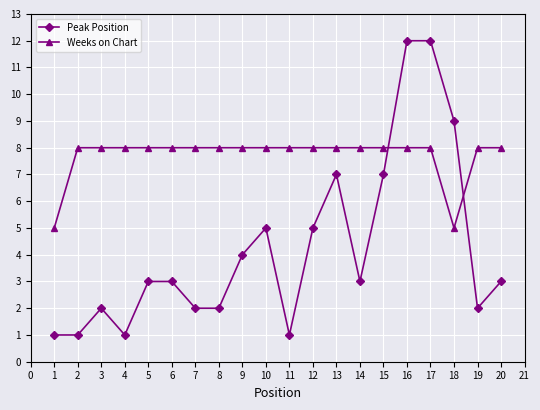

What is the highest value of the Peak Position series?

12